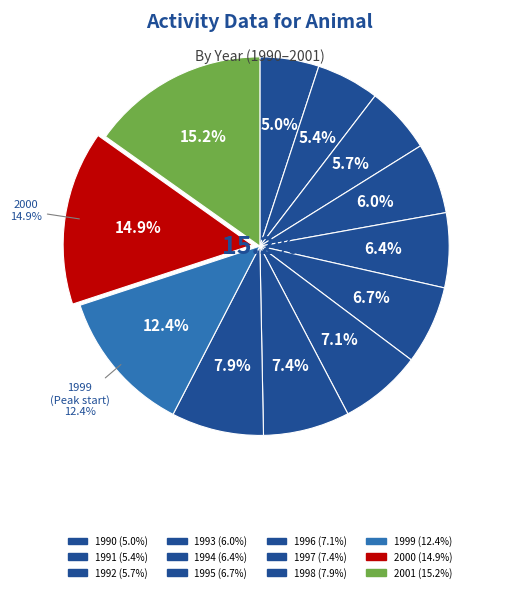

Is there a majority slice in this chart?

No